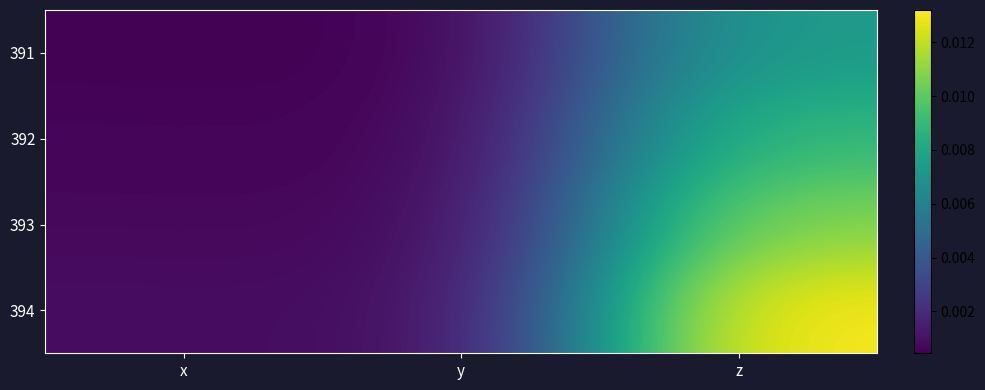

Which category has the highest value across all series?

z